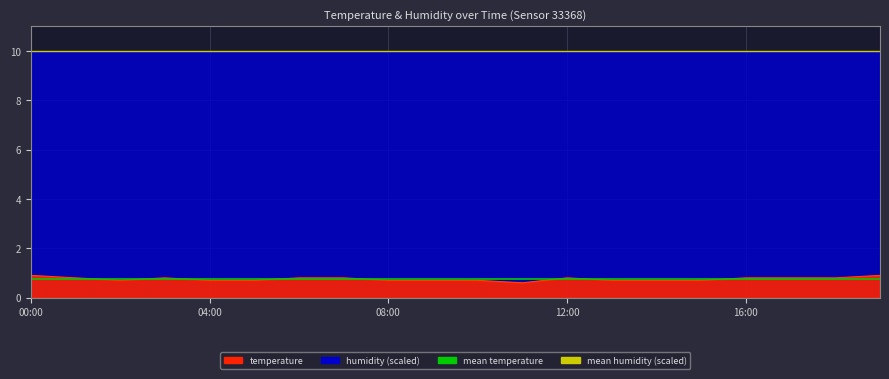

What is the value of the mean humidity (scaled) point at the 1st from the left?

10.0